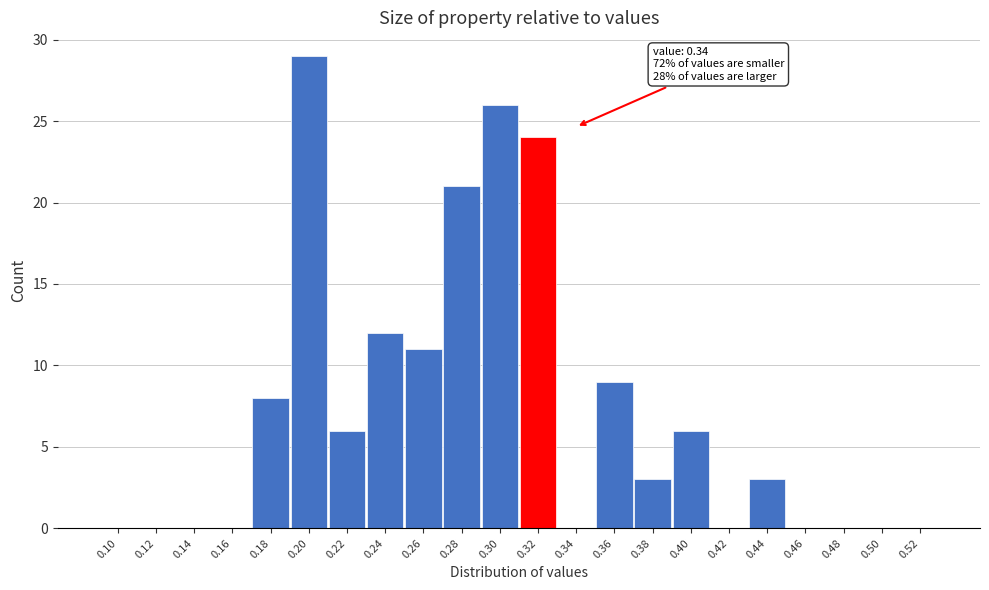

Reading right to left, list all the values displayed in this chart.

0.52=0	0.50=0	0.48=0	0.46=0	0.44=3	0.42=0	0.40=6	0.38=3	0.36=9	0.34=0	0.32=24	0.30=26	0.28=21	0.26=11	0.24=12	0.22=6	0.20=29	0.18=8	0.16=0	0.14=0	0.12=0	0.10=0